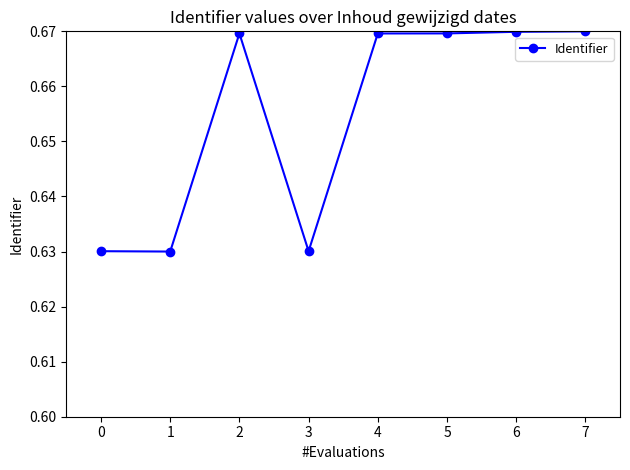

Between 5 and 3, which is larger?

5